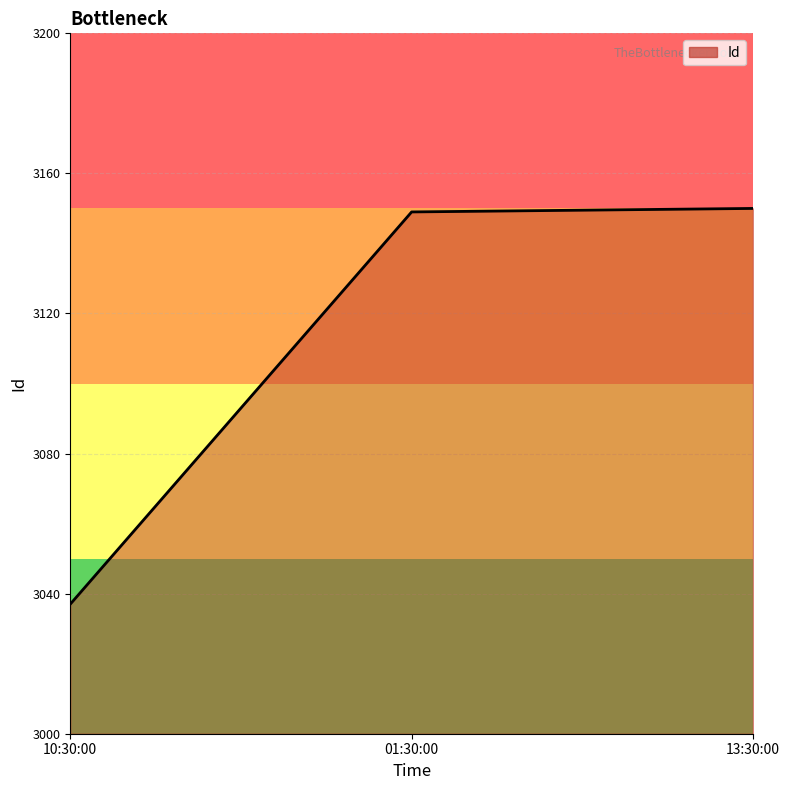

True or false: the data shows 3149 at 01:30:00.

True